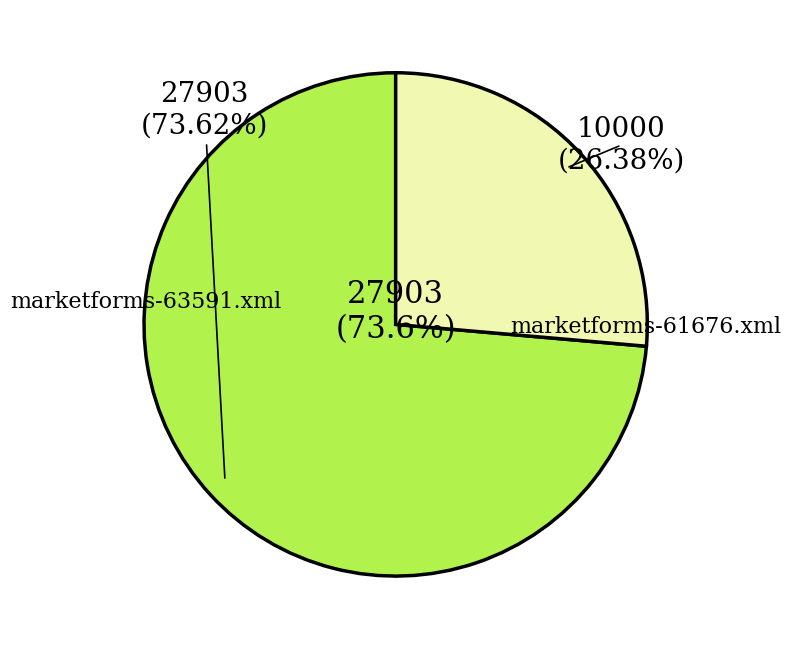

What percentage is the marketforms-61676.xml slice, to the nearest percent?

26%